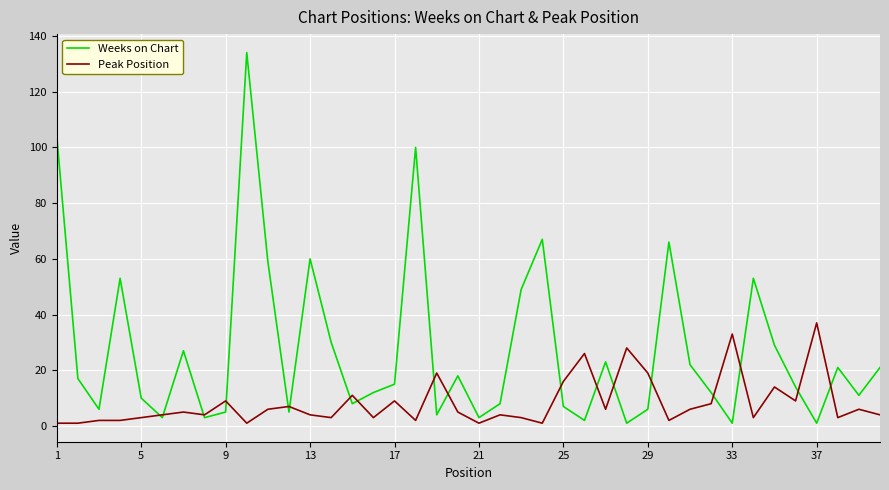

List the series in order of their overall mean, lowest first.

Peak Position, Weeks on Chart